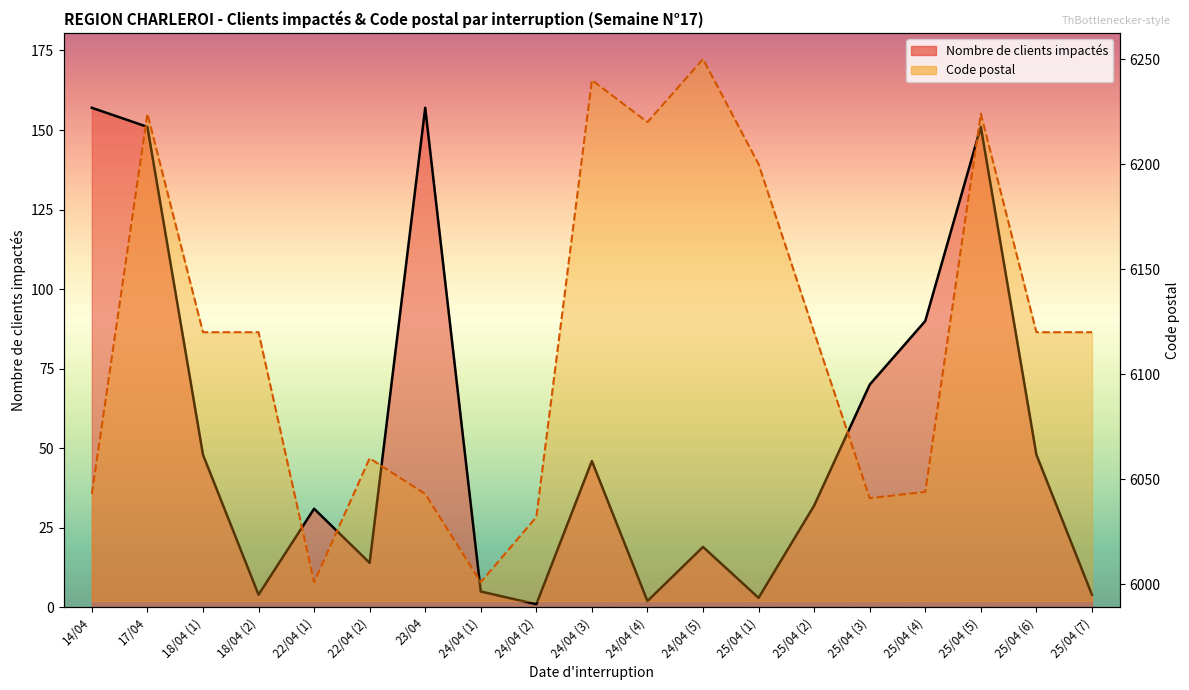

Rank the series by their maximum value, from highest to lowest.

Code postal, Nombre de clients impactés